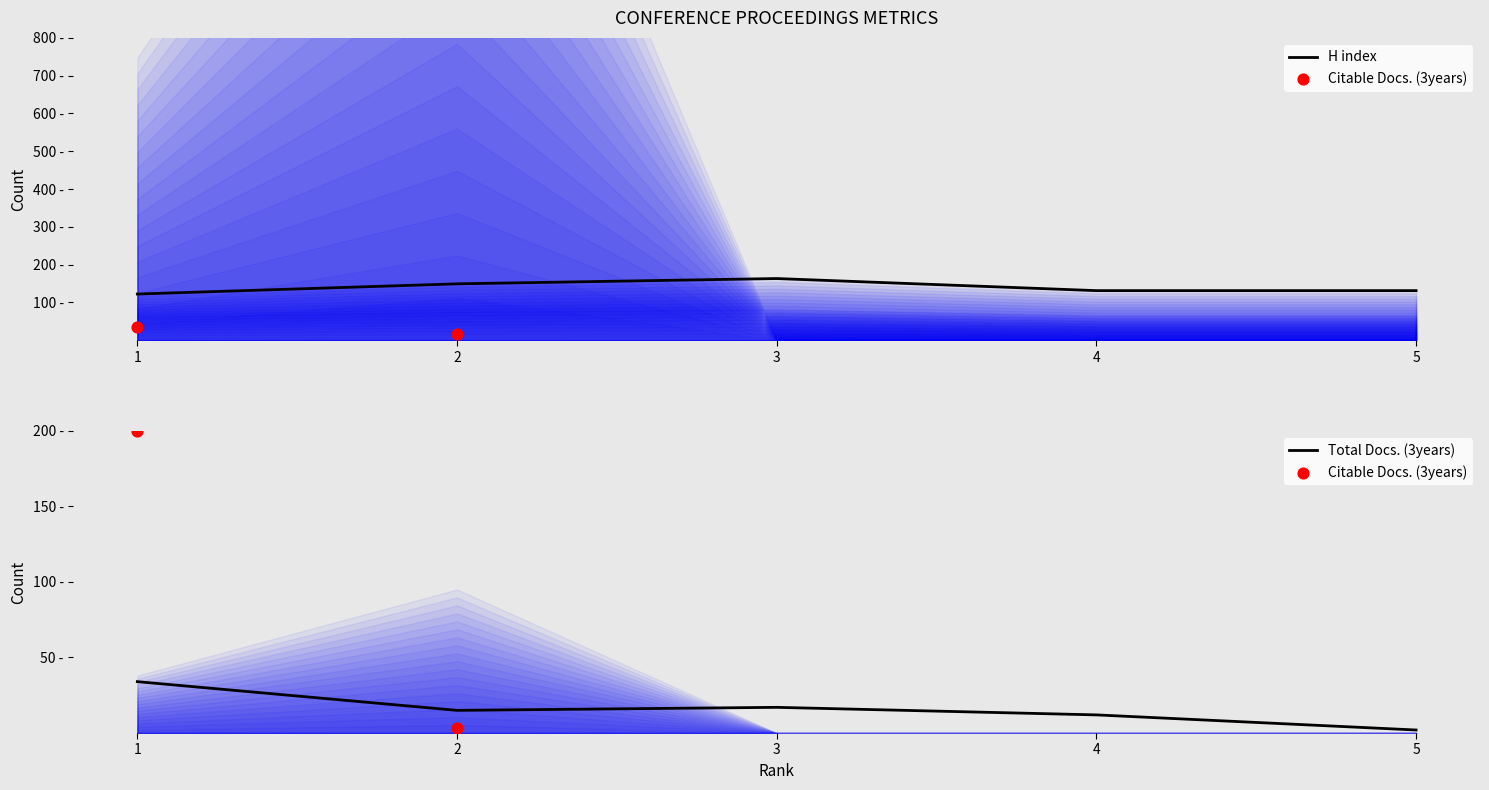

At which category is the sum across all series the highest?

3